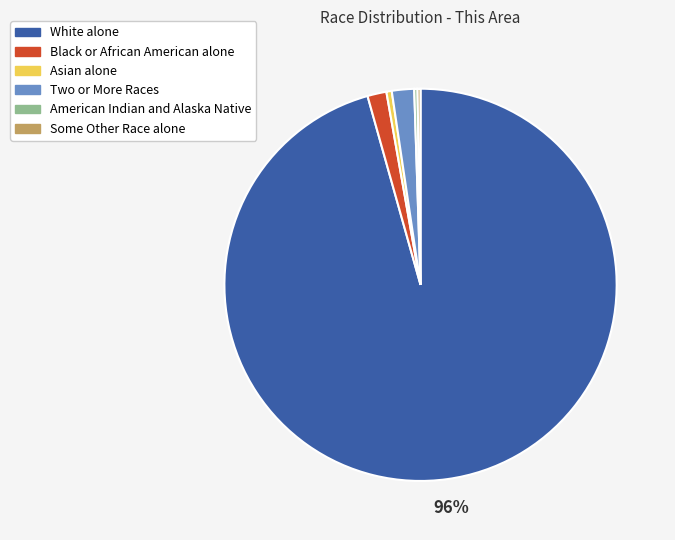

True or false: White alone accounts for 83% of the total.

False